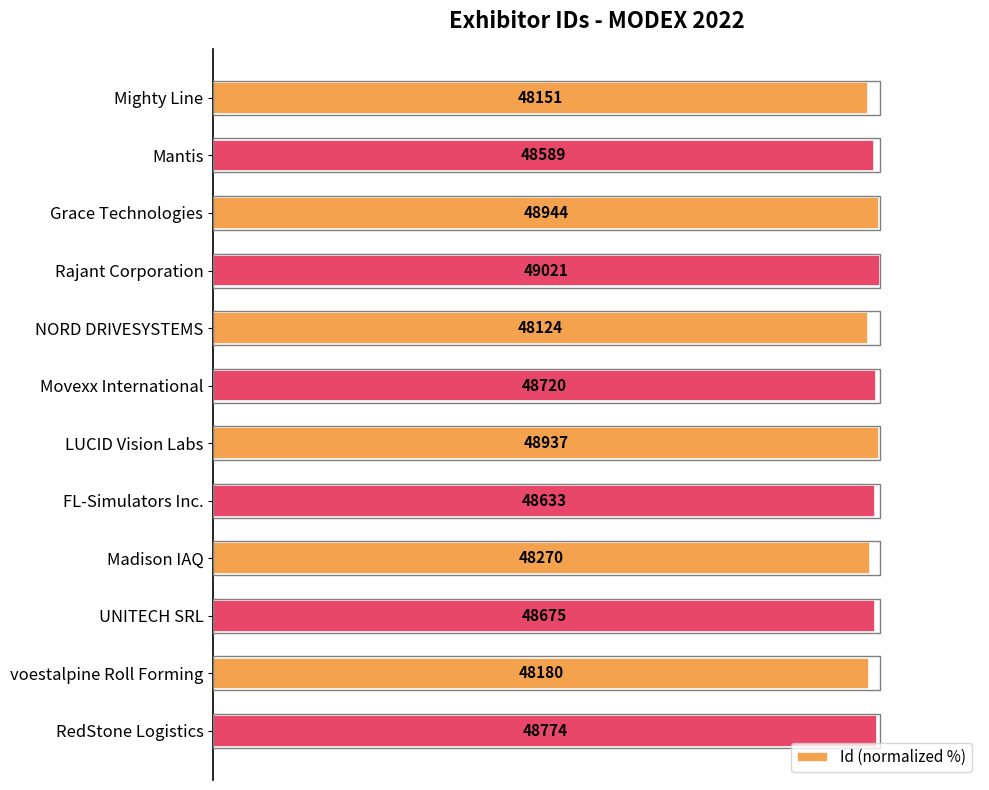

Does the chart contain any negative values?

No